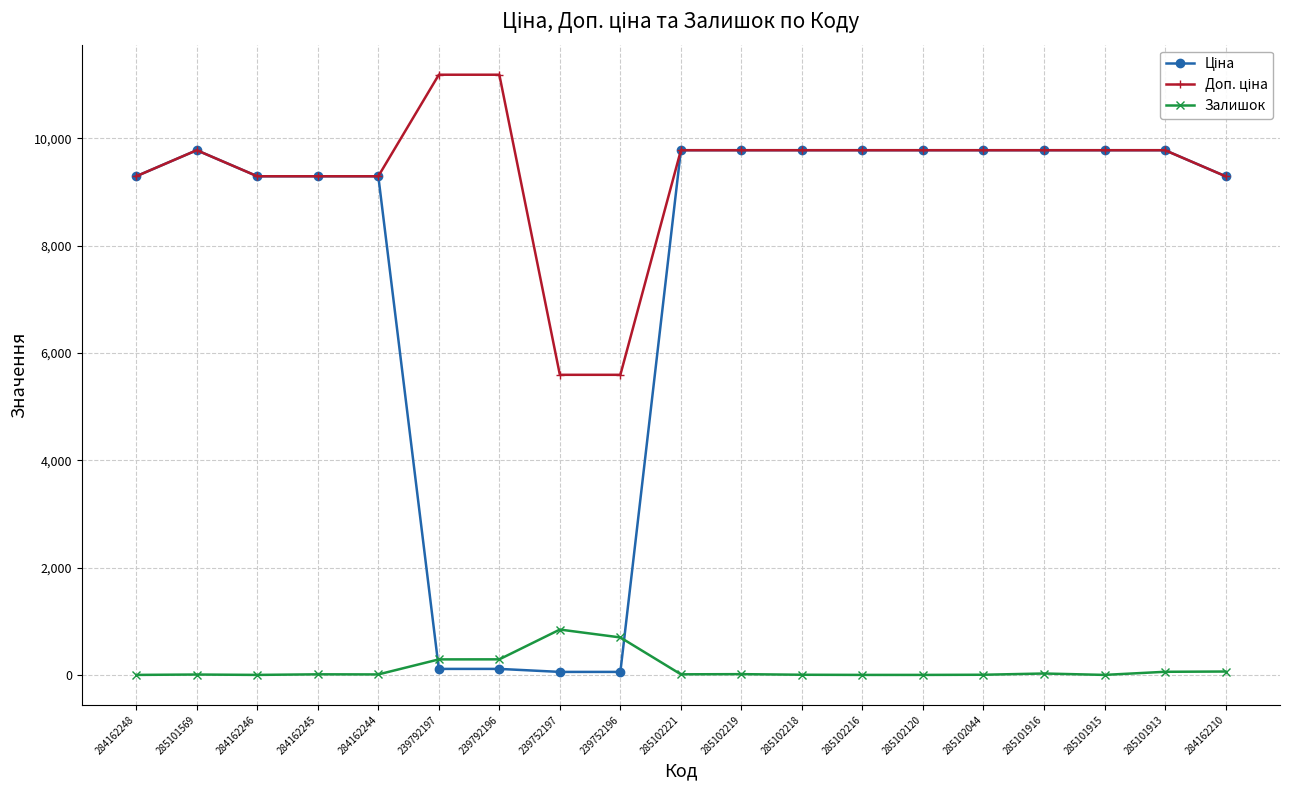

What is the difference between the highest and lowest values at 284162246?

9290.5